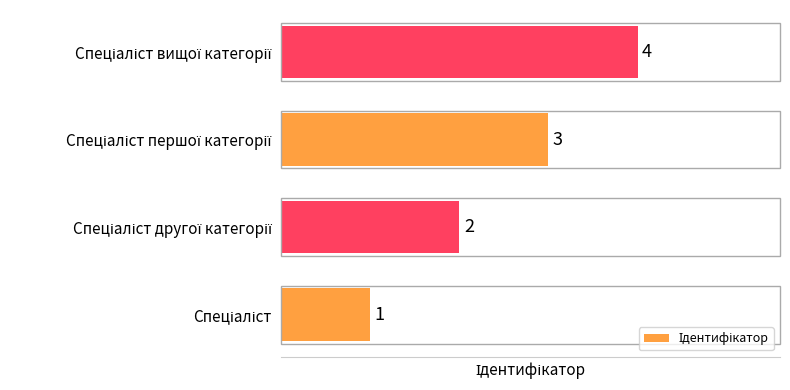

How many values are between 2 and 4?

3